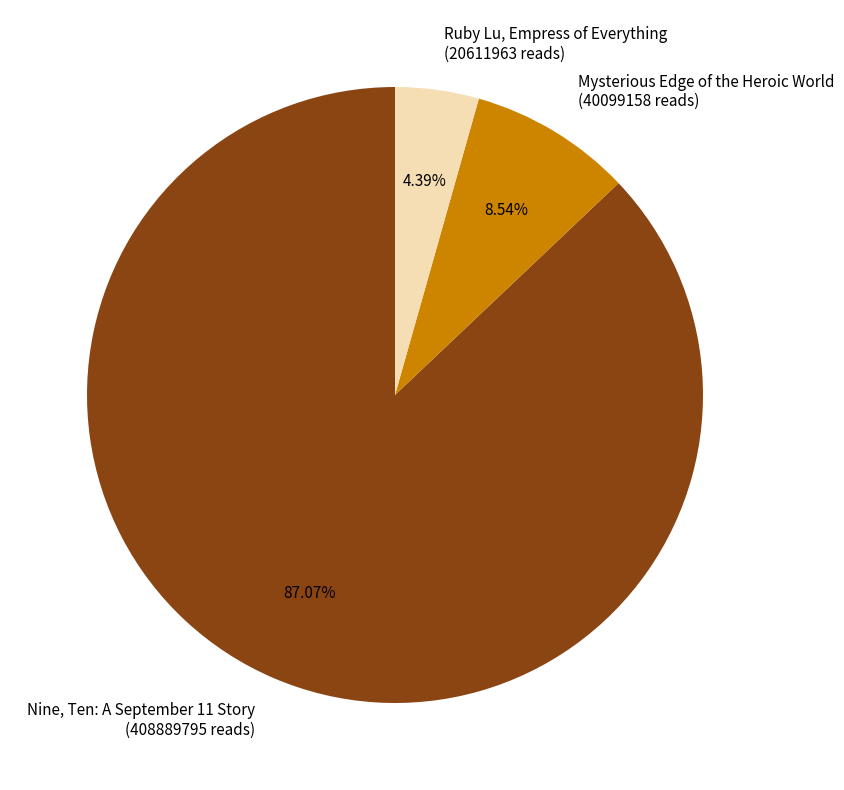

How much of the chart is everything except Nine, Ten: A September 11 Story?

12.9%